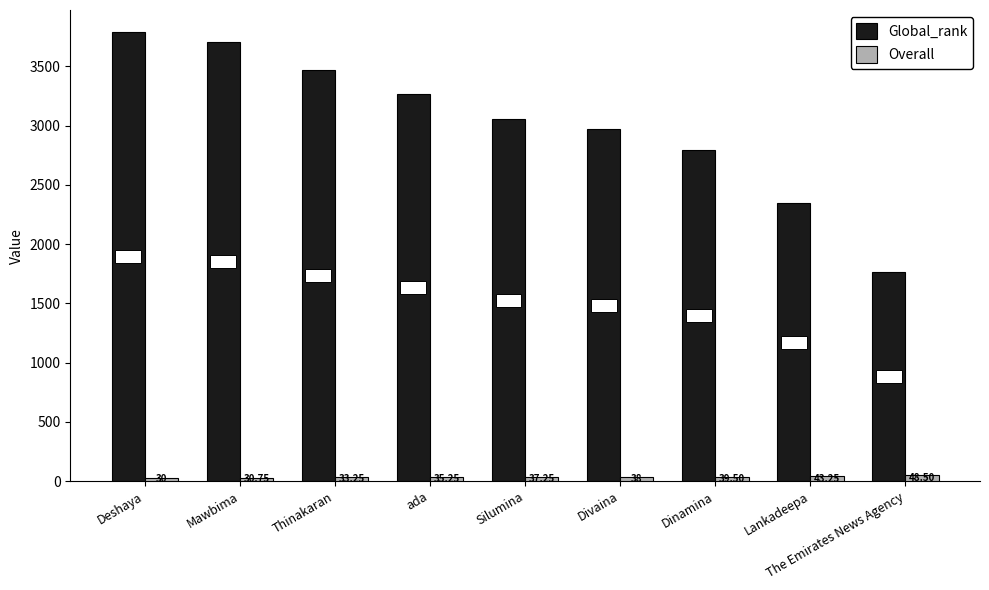

True or false: Overall has a value of 38.0 at Divaina.

True